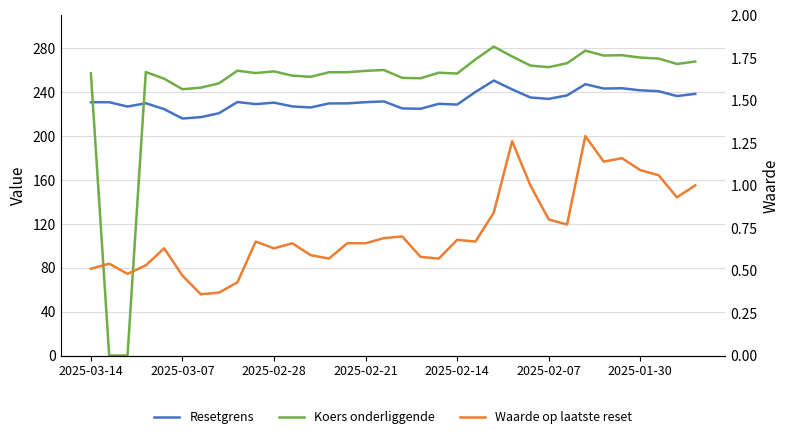

At 24, list the series in order from largest to smallest.

Koers onderliggende, Resetgrens, Waarde op laatste reset